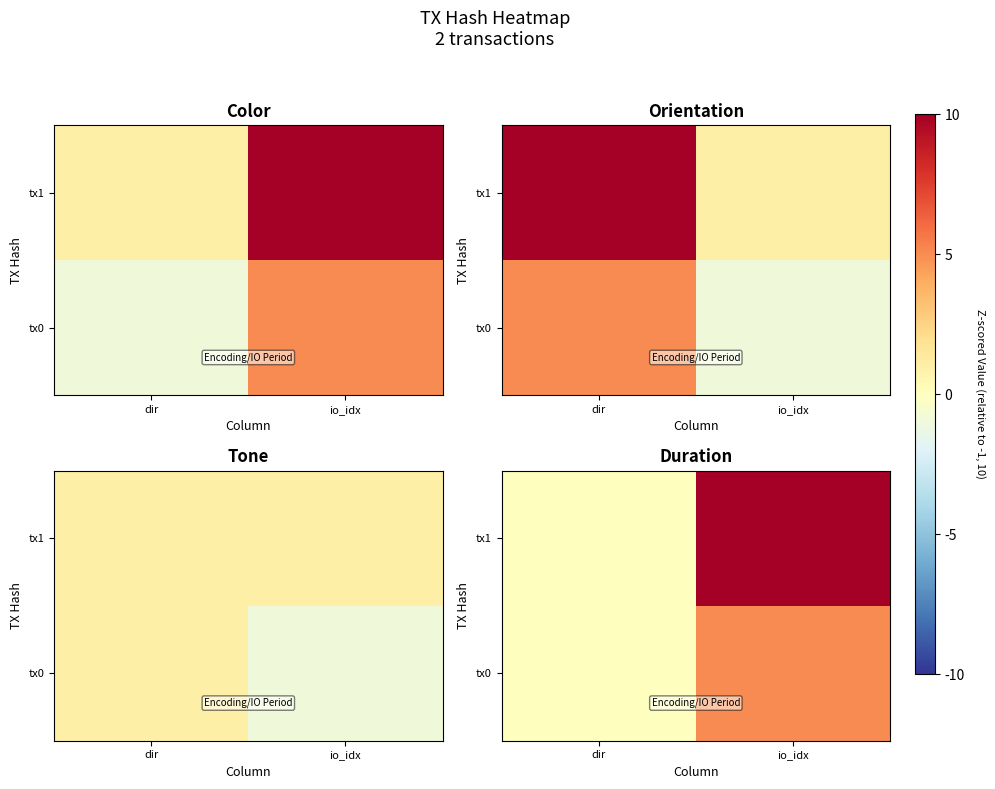

Rank the categories by tx0 value from lowest to highest.

dir, io_idx